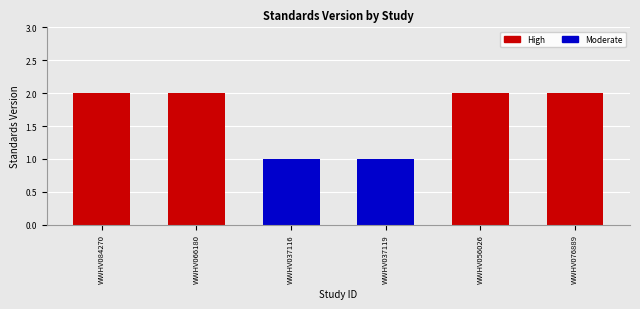

What position from the right is WWHV066180?

5